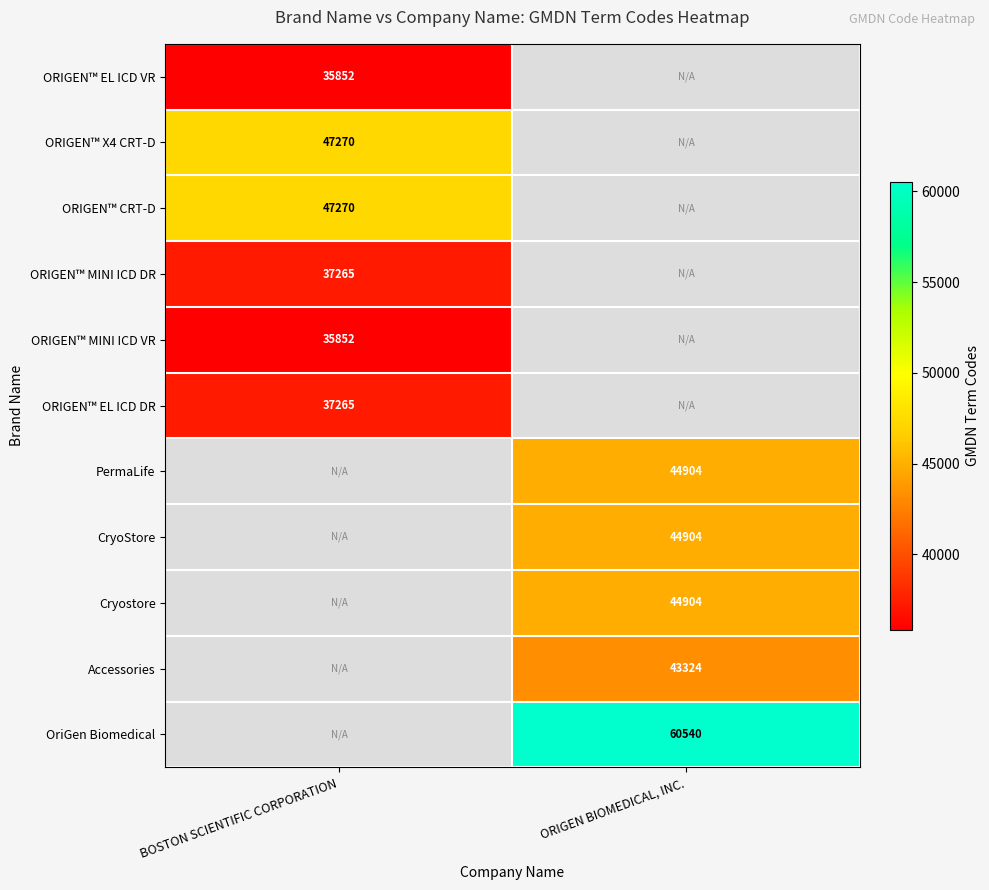

True or false: CryoStore has a value of 44904 at ORIGEN BIOMEDICAL, INC..

True